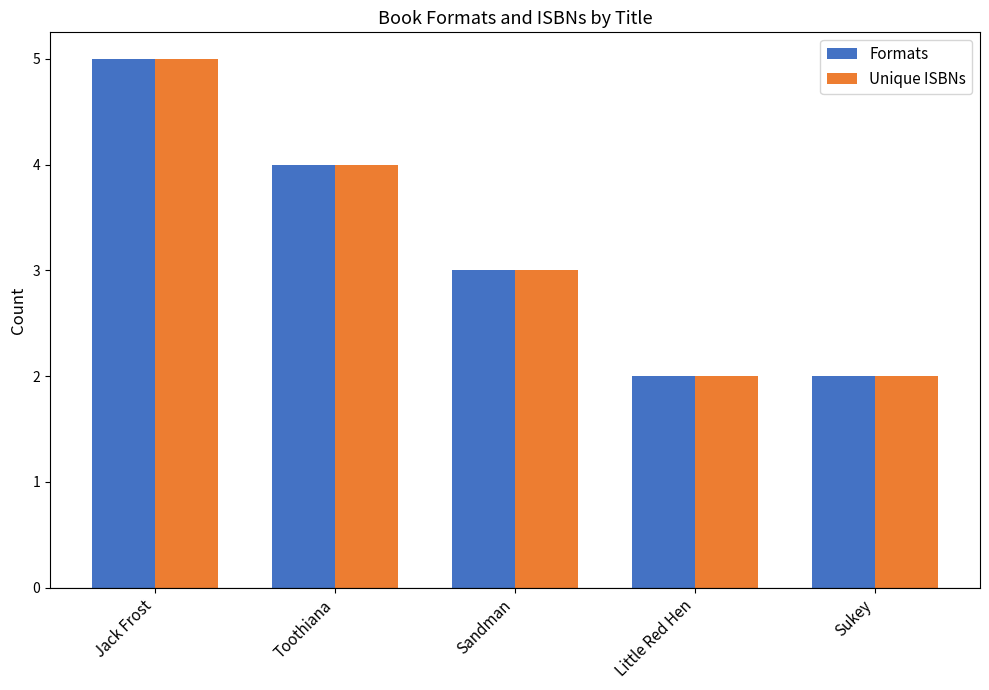

What is the difference between the maximum and minimum values in the Unique ISBNs series?

3